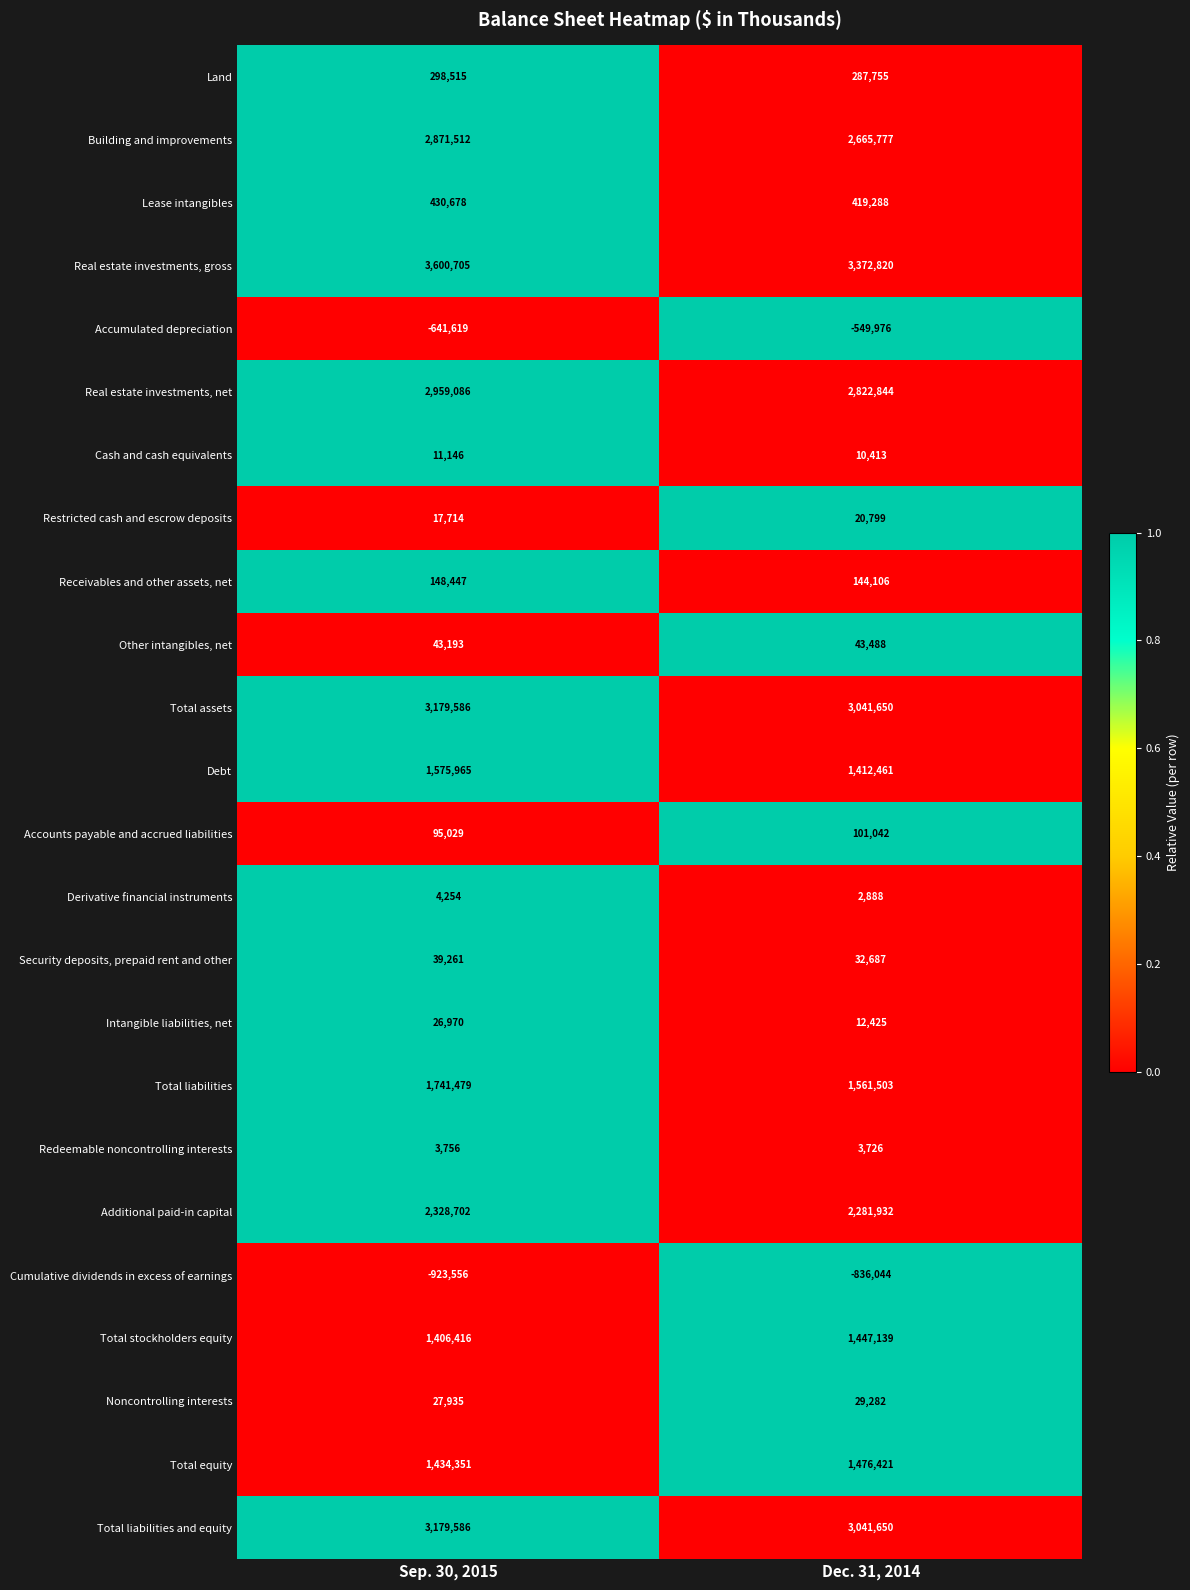

Which series changed the most between Sep. 30, 2015 and Dec. 31, 2014?

Real estate investments, gross